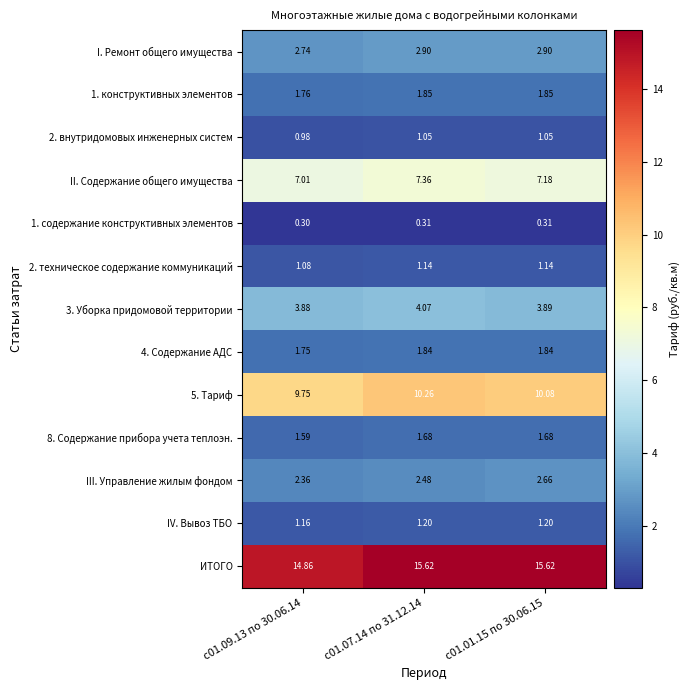

Which series has the largest total across all categories?

ИТОГО